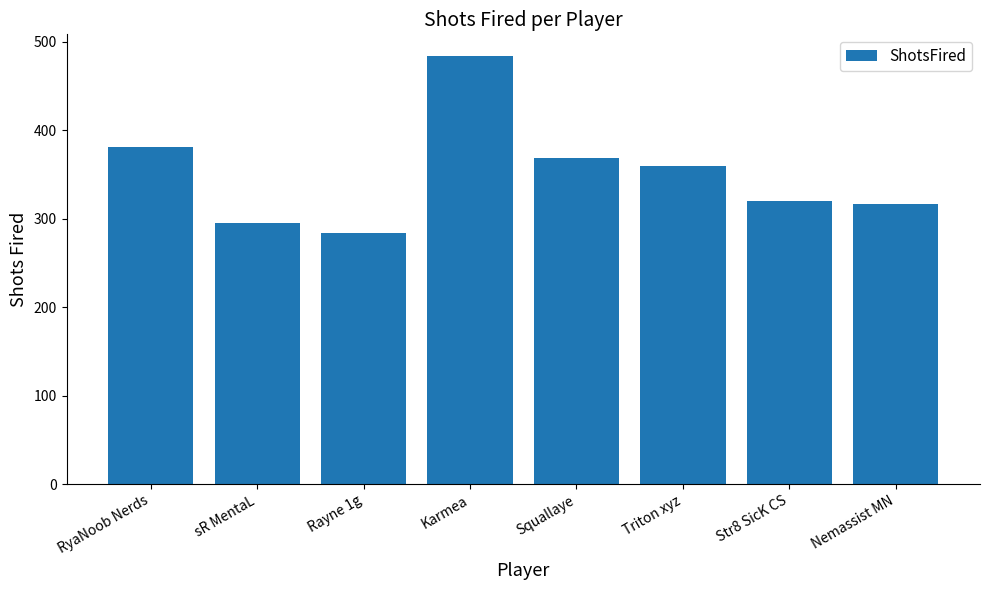

What position from the right is Str8 SicK CS?

2